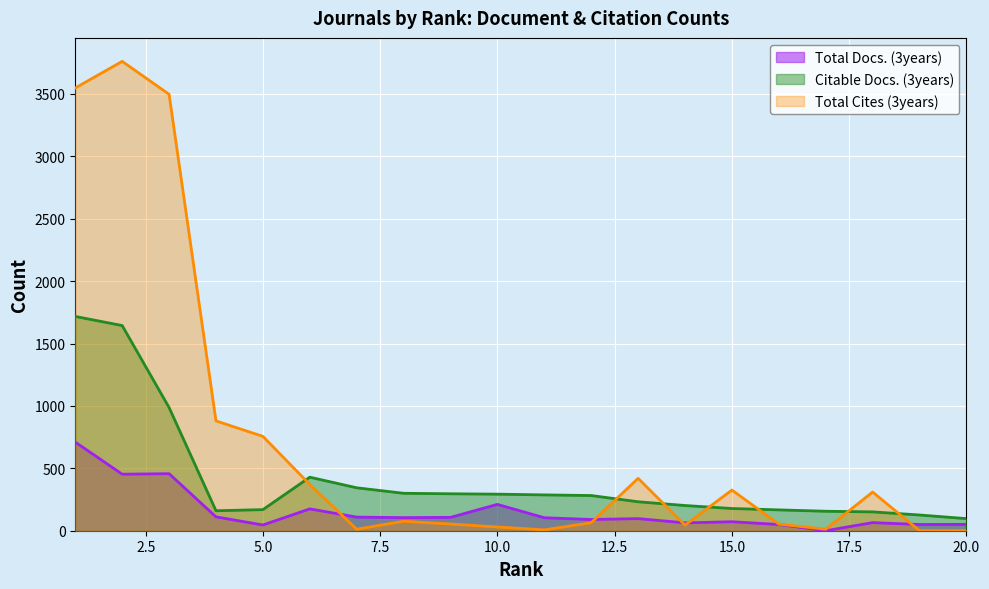

Where is Total Cites (3years) nearest to the value 1880?

4